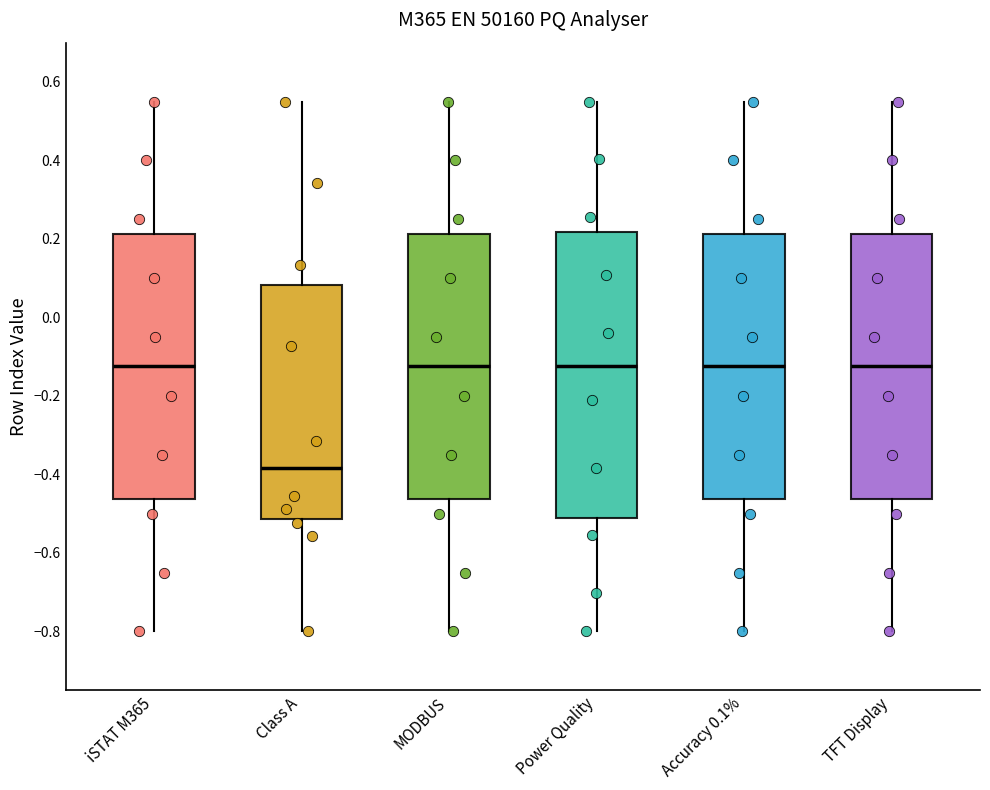

Comparing the boxes themselves (not the whiskers), which one is the tallest?

Power Quality